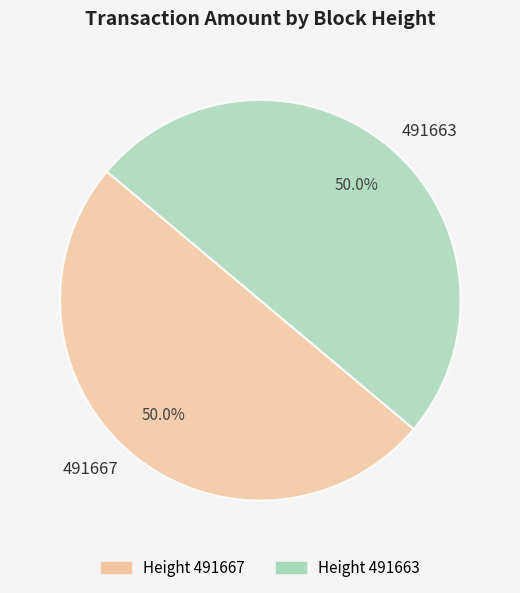

What percentage is the 491667 slice, to the nearest percent?

50%